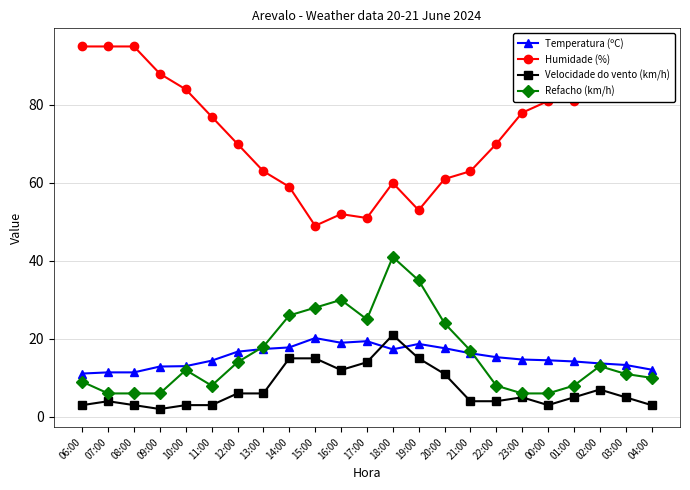

What is the total value across all series at 11:00?

102.4